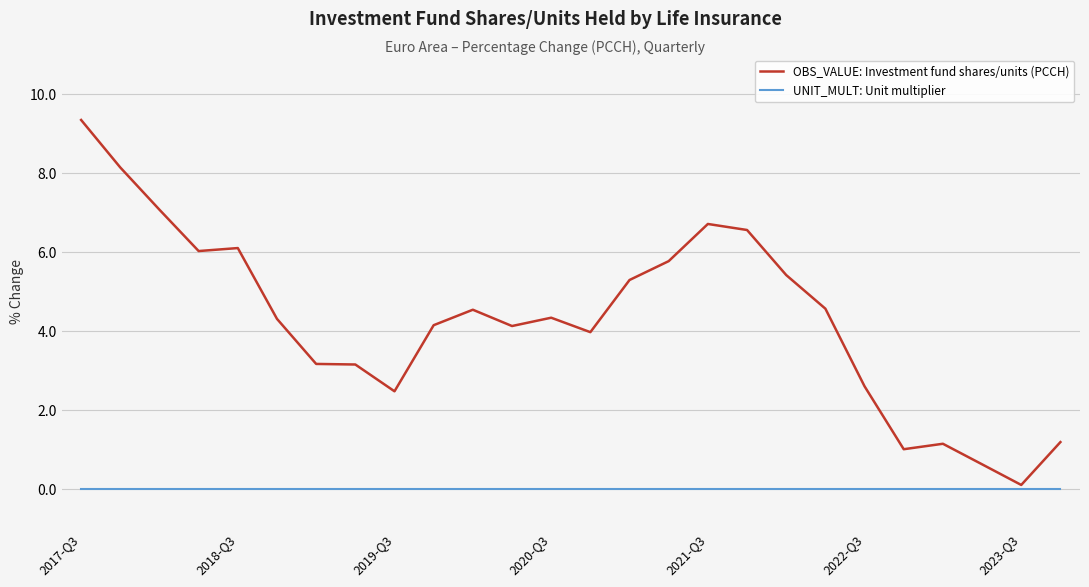

Does the chart have visible grid lines?

Yes